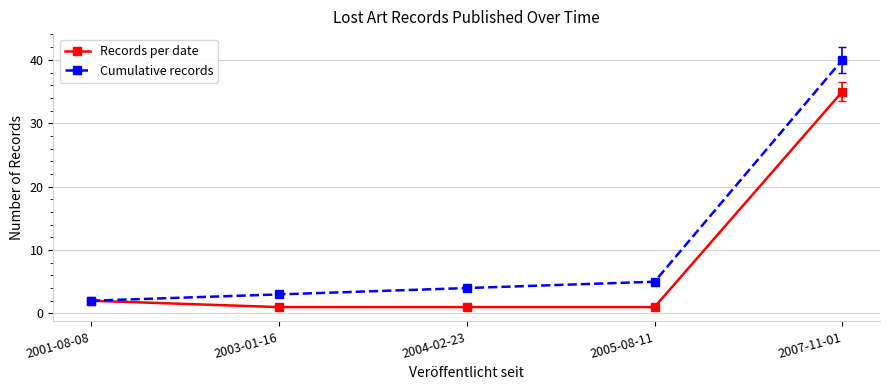

Reading left to right, list all the values displayed in this chart.

Records per date: 2	1	1	1	35
Cumulative records: 2	3	4	5	40